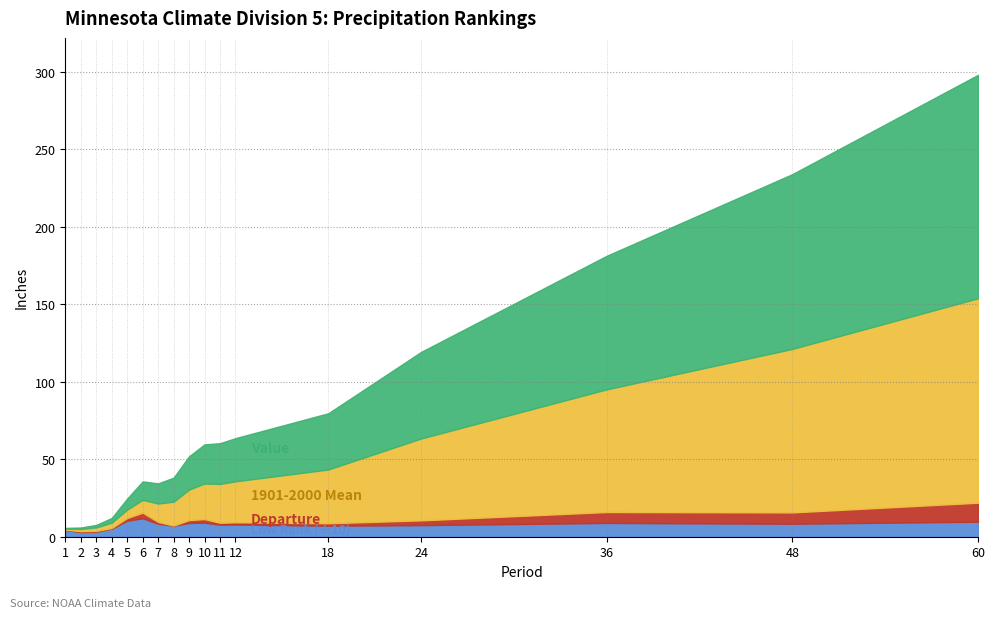

At which category is the sum across all series the highest?

60